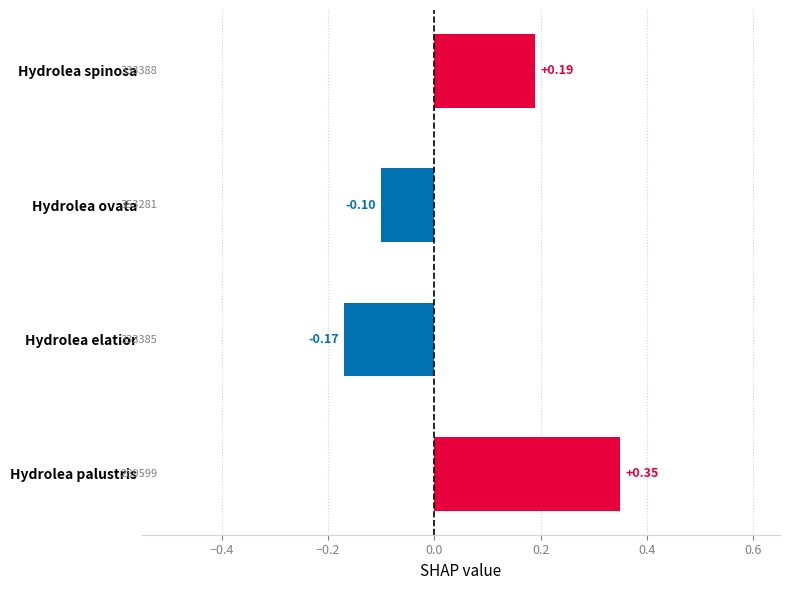

Between Hydrolea palustris and Hydrolea ovata, which is larger?

Hydrolea palustris